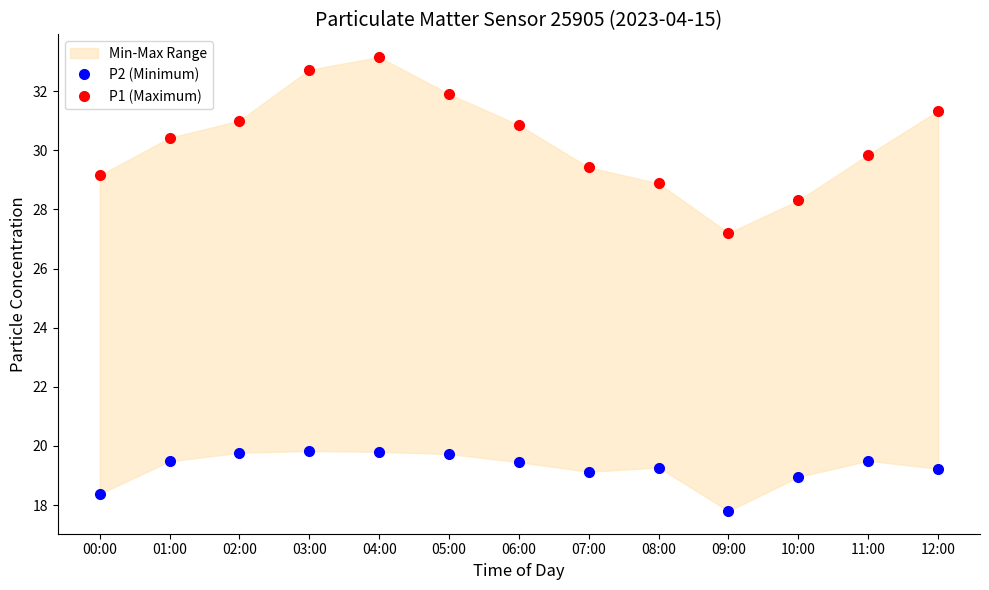

What is the total value across all series at 10:00?

47.2